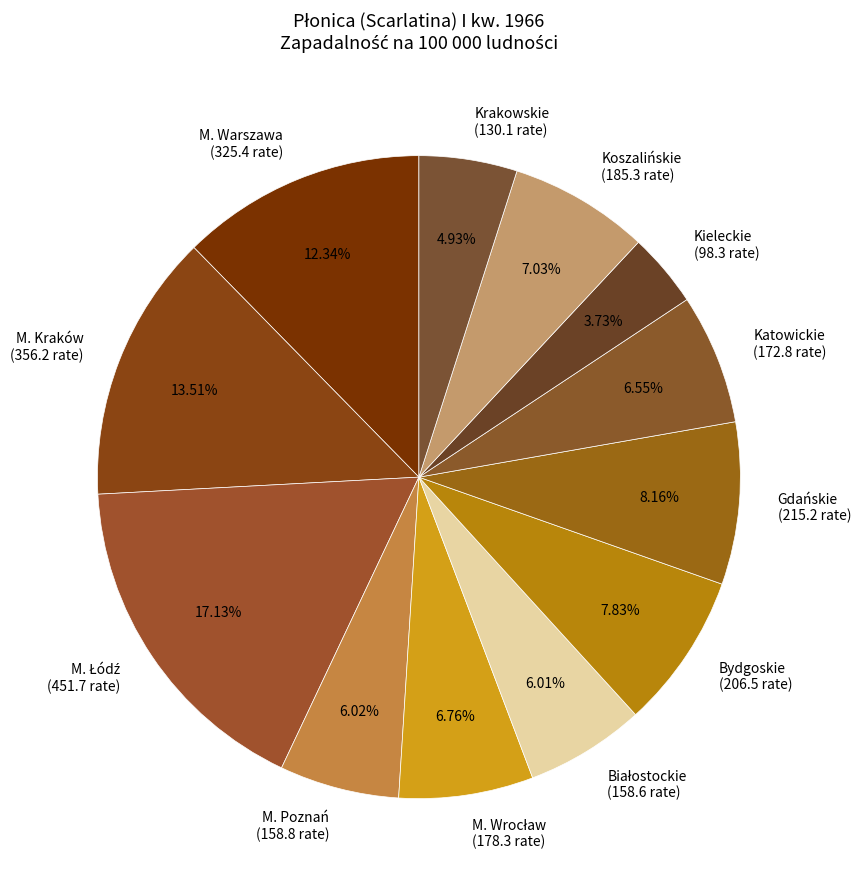

To the nearest percent, what percentage of the pie is M. Warszawa?

12%